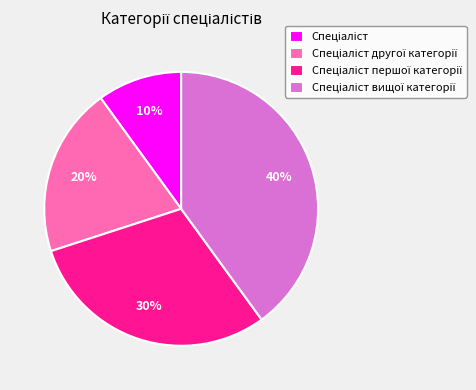

Does any single category account for the majority?

No